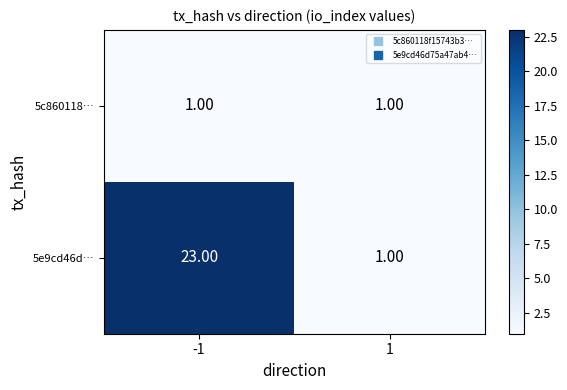

Rank the series by their maximum value, from highest to lowest.

5e9cd46d…, 5c860118…